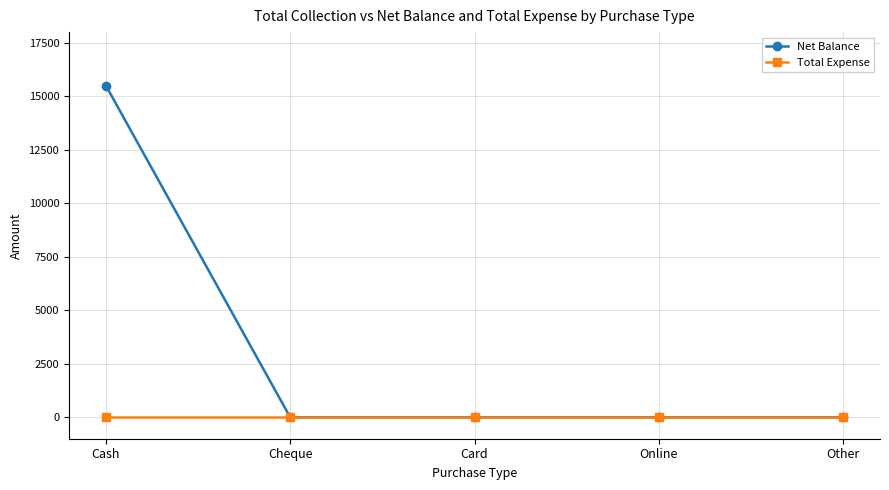

Rank the series by their maximum value, from highest to lowest.

Net Balance, Total Expense